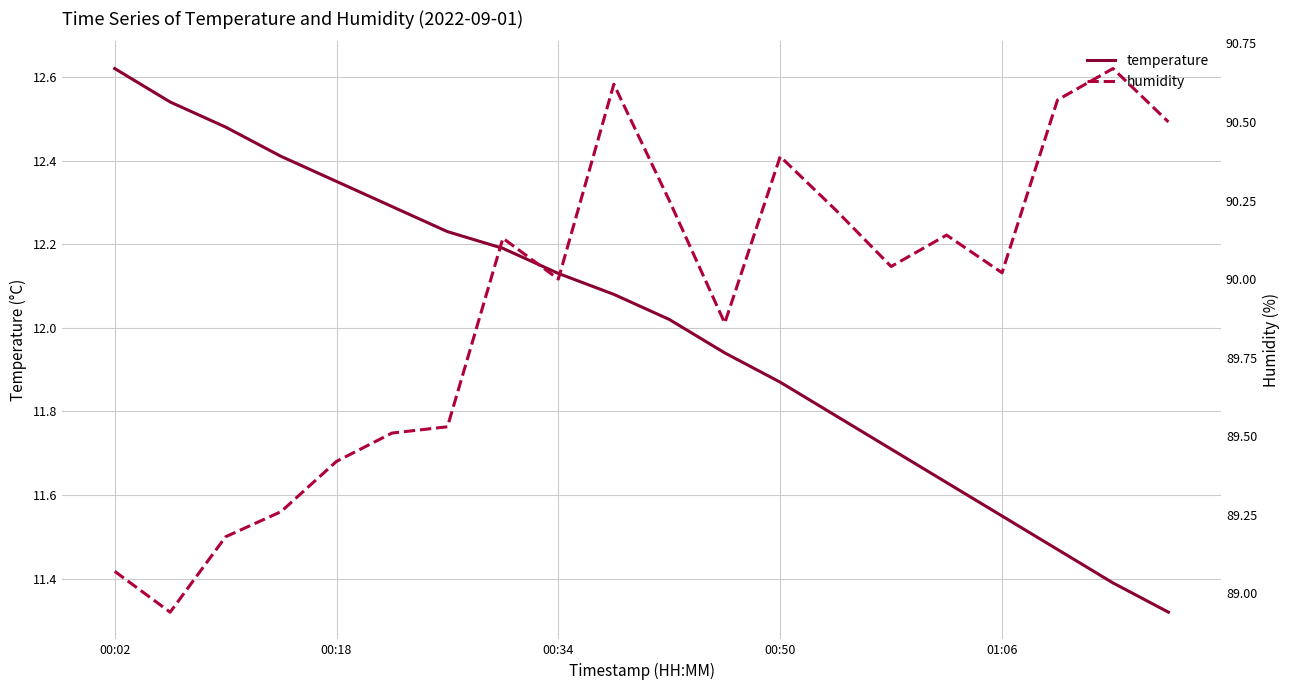

List the series in order of their peak value, lowest first.

temperature, humidity